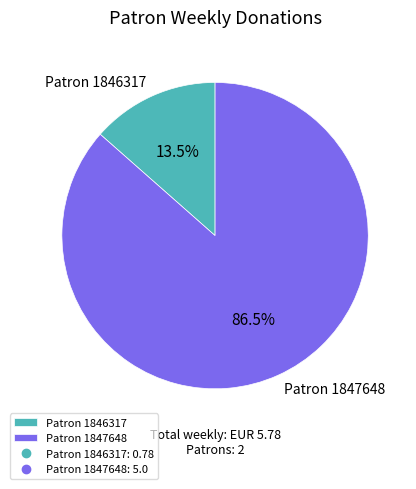

Which slice represents more than half of the pie?

Patron 1847648